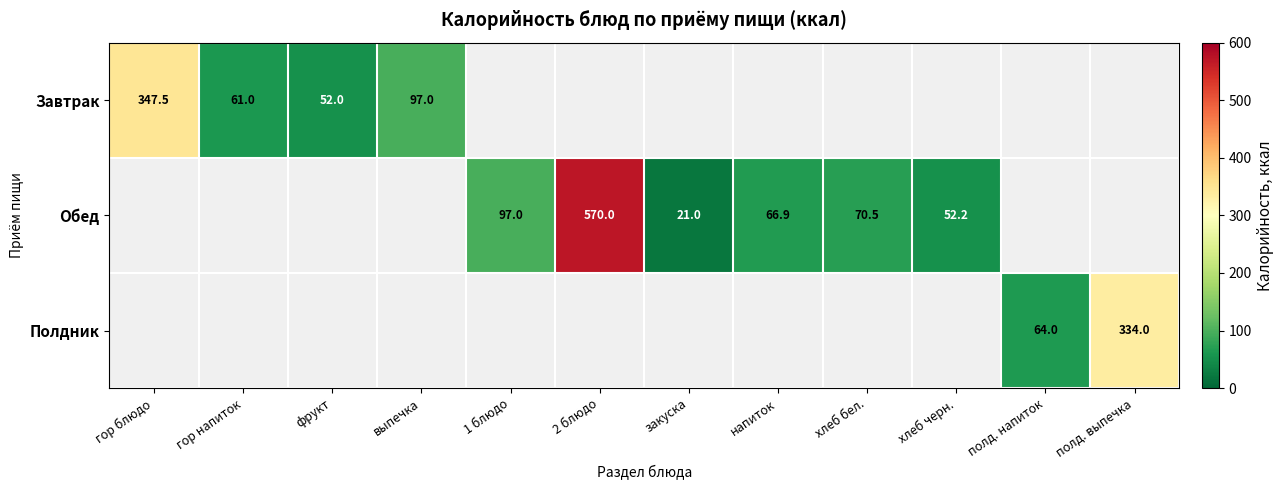

Which label corresponds to the smallest value in the chart?

закуска